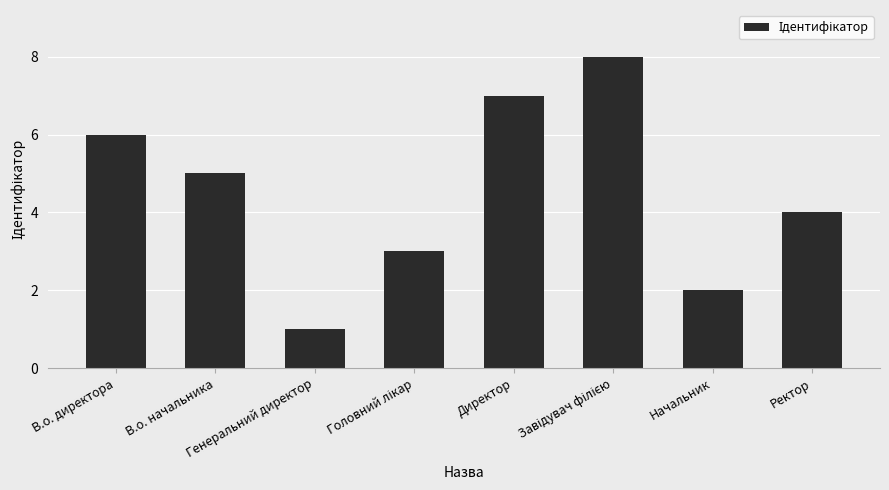

What is the sum of all values?

36